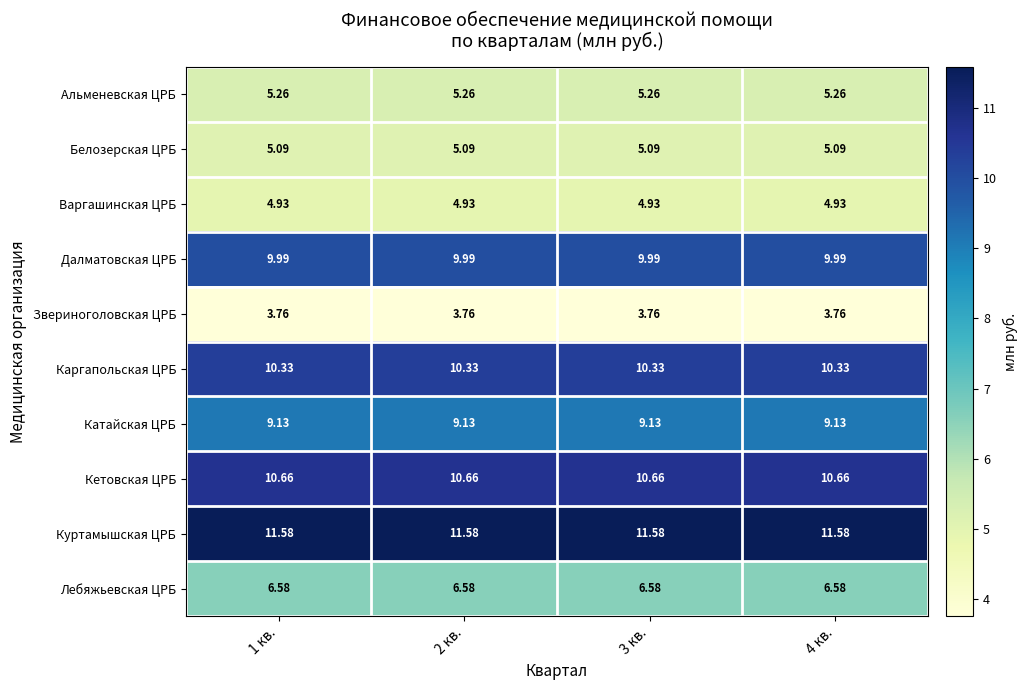

Rank the series at 3 кв. from lowest to highest value.

Звериноголовская ЦРБ, Варгашинская ЦРБ, Белозерская ЦРБ, Альменевская ЦРБ, Лебяжьевская ЦРБ, Катайская ЦРБ, Далматовская ЦРБ, Каргапольская ЦРБ, Кетовская ЦРБ, Куртамышская ЦРБ